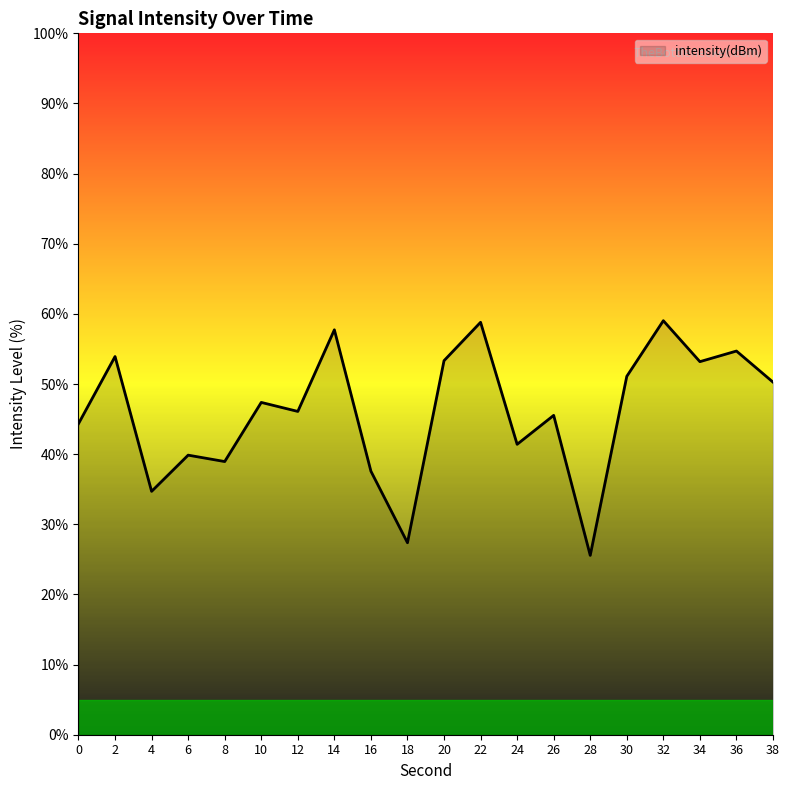

True or false: the data shows 23.7 at 16.

False